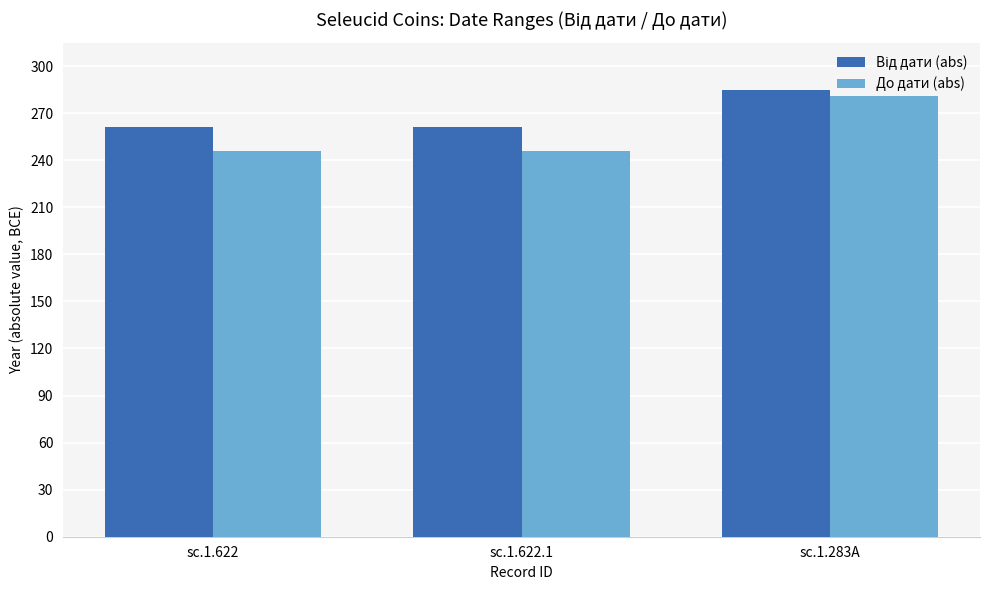

At which category is the sum across all series the highest?

sc.1.283A